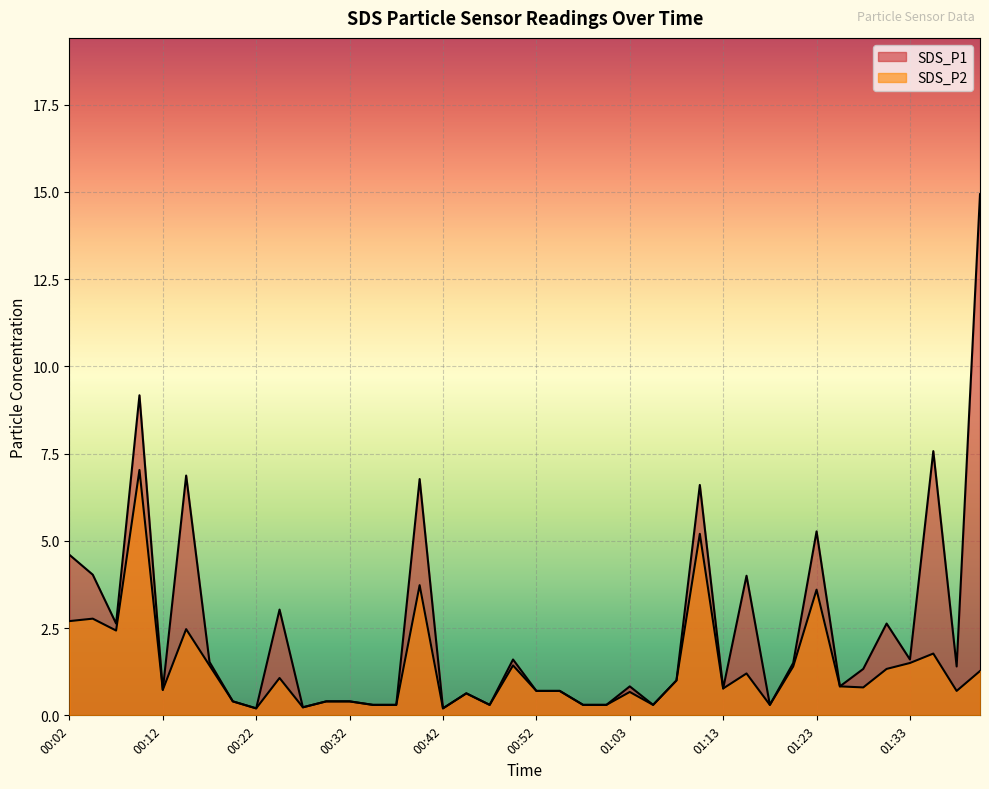

What is the average value of the SDS_P1 series?

2.4